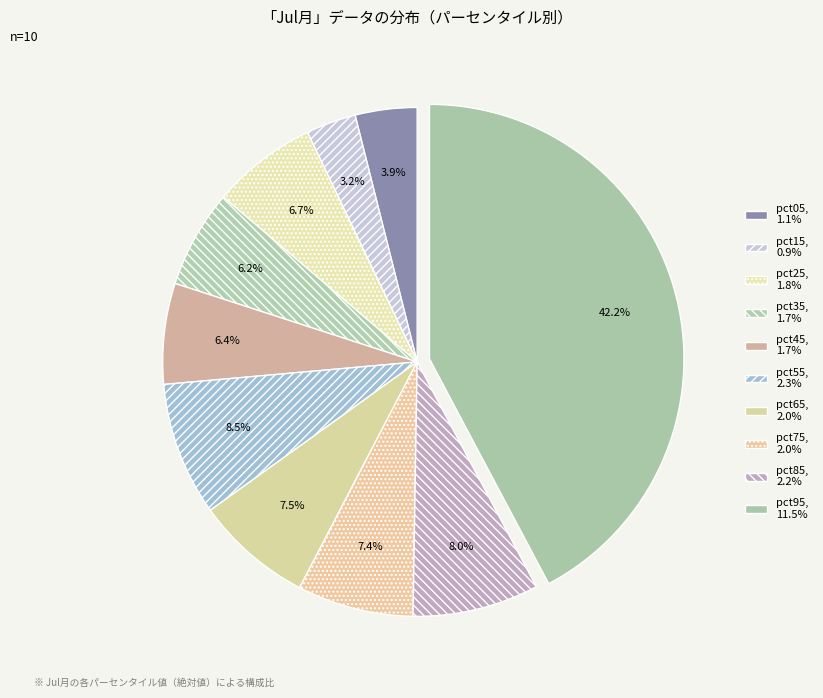

Between pct65 and pct15, which is larger?

pct65